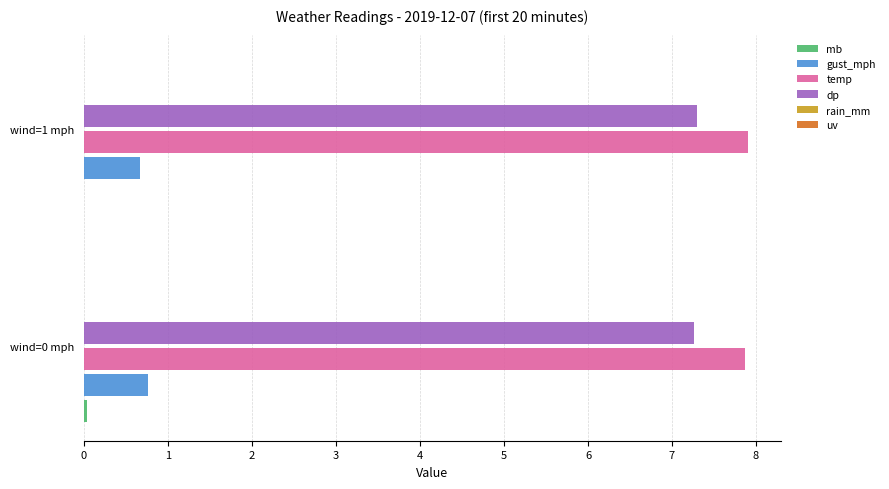

The value of gust_mph at wind=1 mph is 0.3. True or false?

False